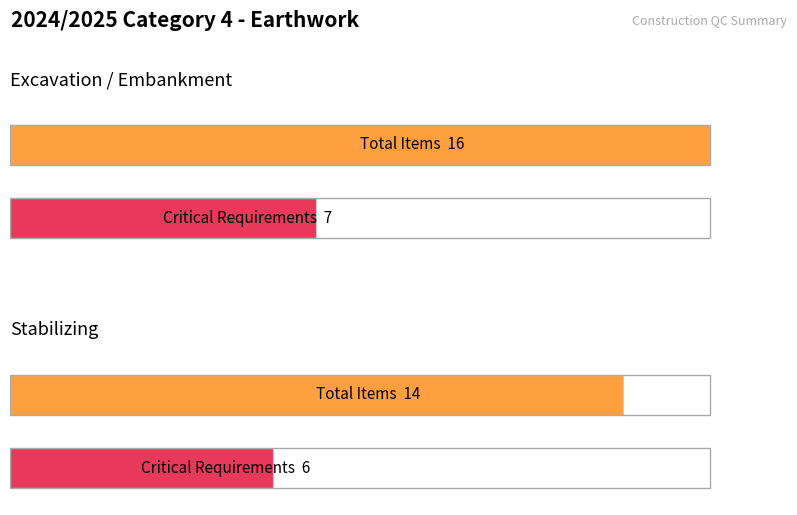

What is the highest value of the Stabilizing series?

14